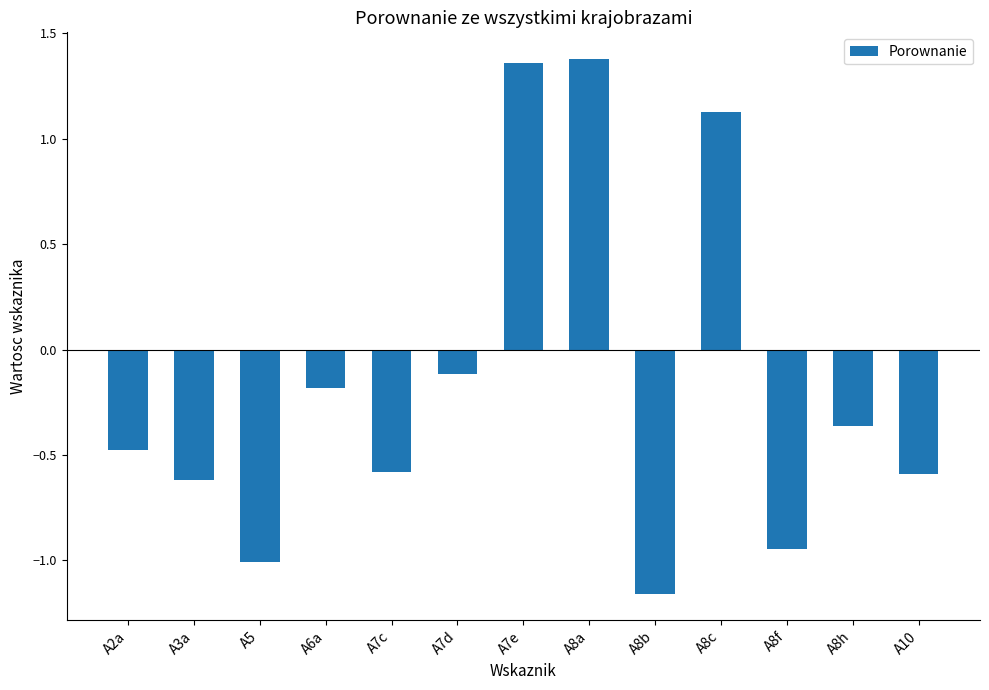

What is the difference between the second highest and second lowest values?

2.4